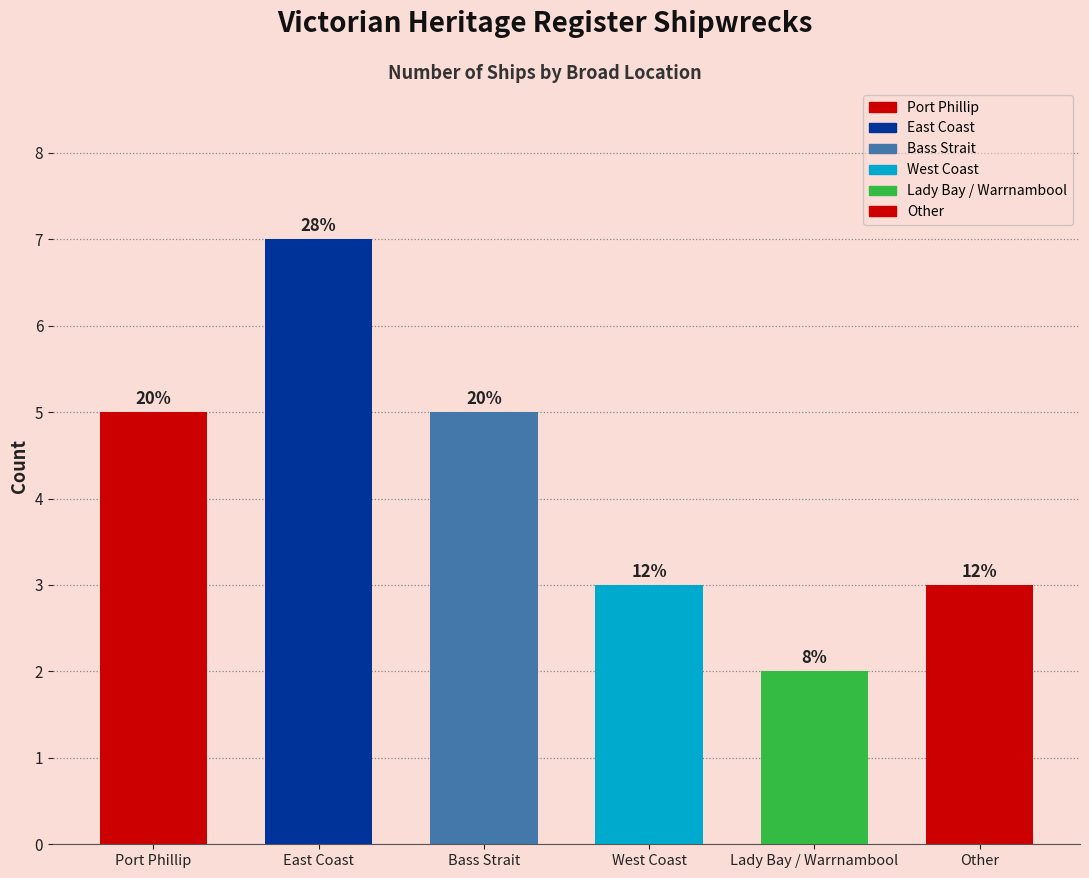

Reading left to right, transcribe all the data shown in this chart.

Port Phillip=5	East Coast=7	Bass Strait=5	West Coast=3	Lady Bay / Warrnambool=2	Other=3